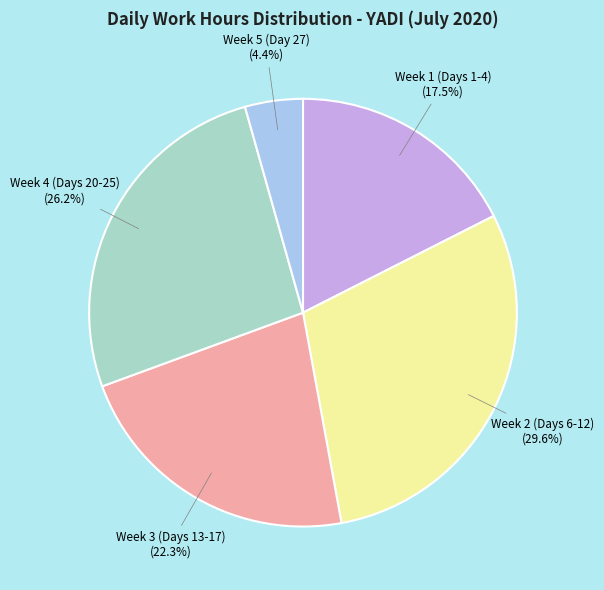

Is there any slice that represents more than half of the pie?

No